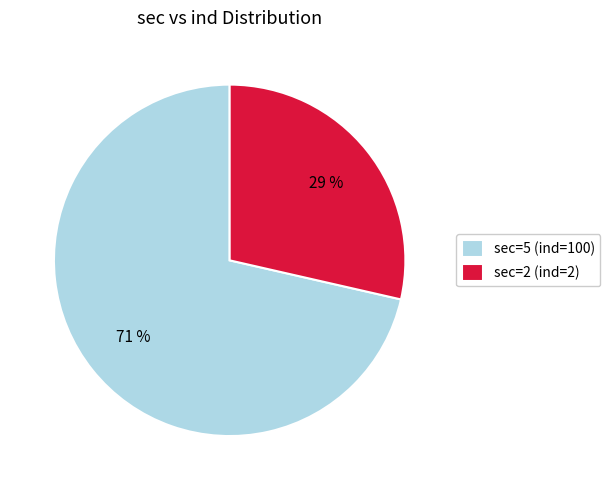

To the nearest percent, what is the combined percentage of sec=2 (ind=2) and sec=5 (ind=100)?

100%